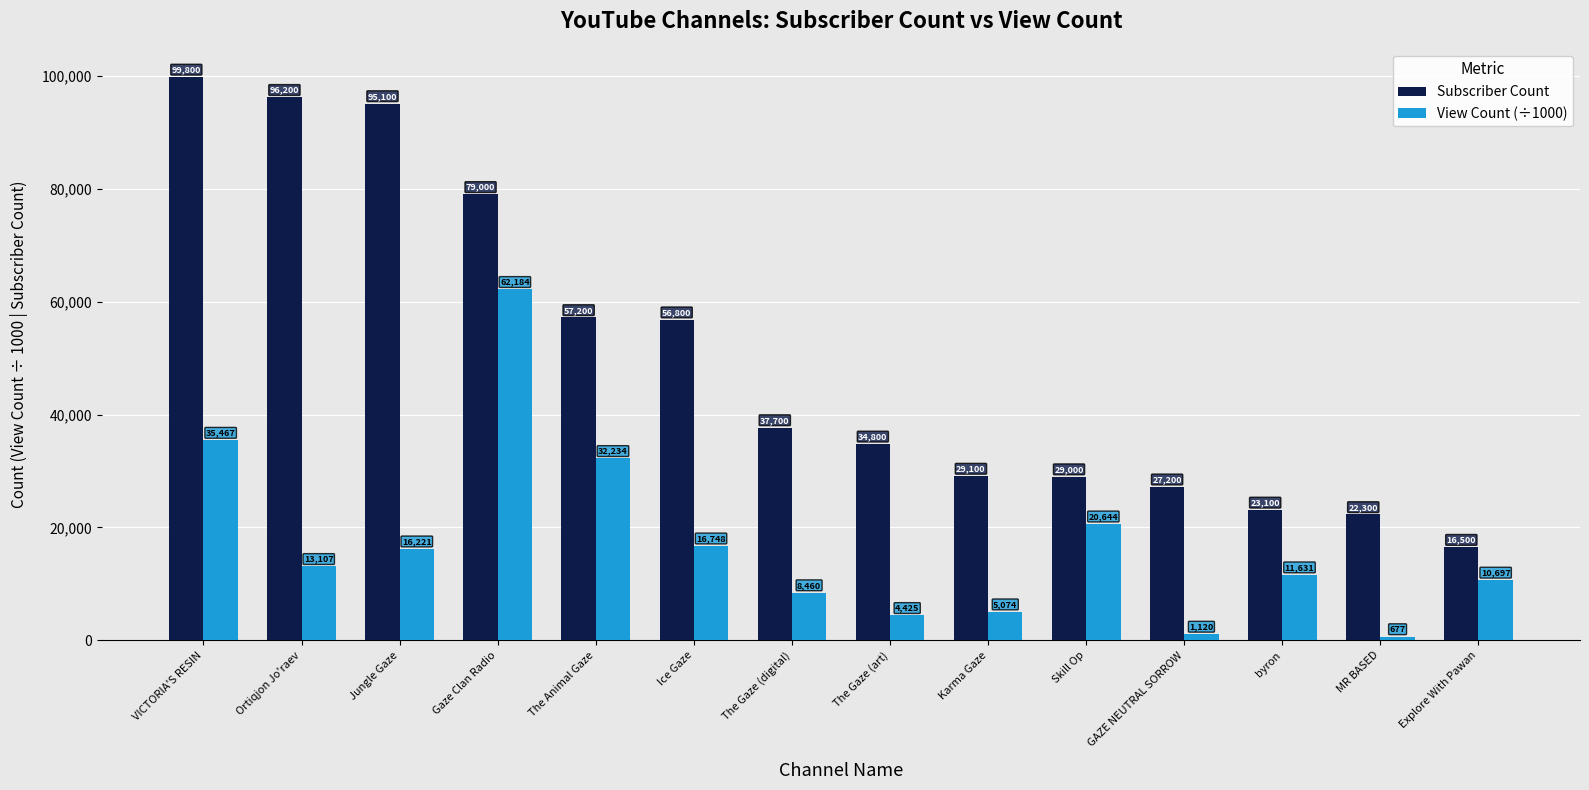

Rank the series by their average value, from lowest to highest.

View Count (÷1000), Subscriber Count